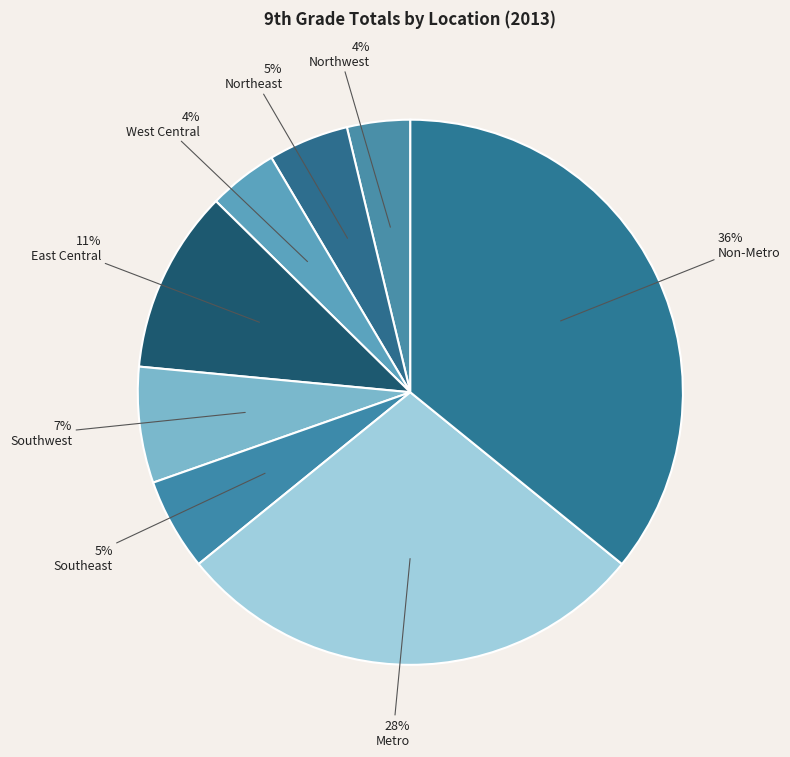

Rank the categories by value from highest to lowest.

Non-Metro, Metro, East Central, Southwest, Southeast, Northeast, West Central, Northwest